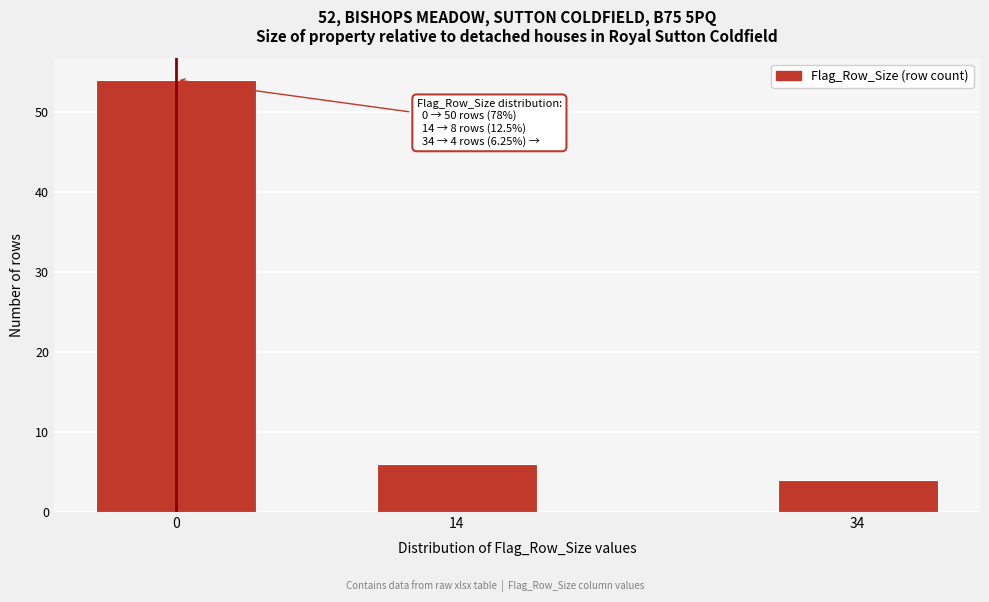

Reading left to right, what are all the values shown in this chart?

0=54	14=6	34=4